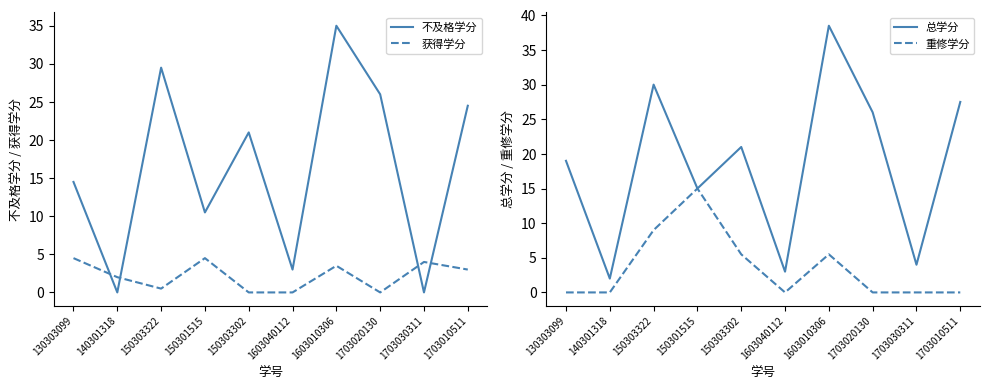

What are all the series names shown in the legend?

不及格学分, 获得学分, 总学分, 重修学分